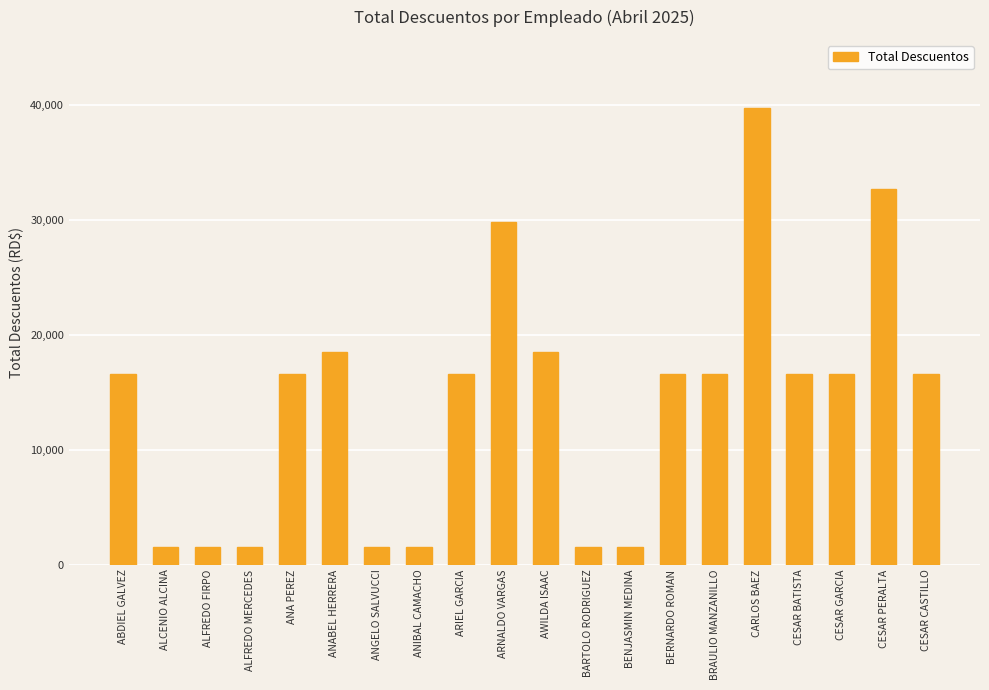

What is the minimum value shown in the chart?

1502.5